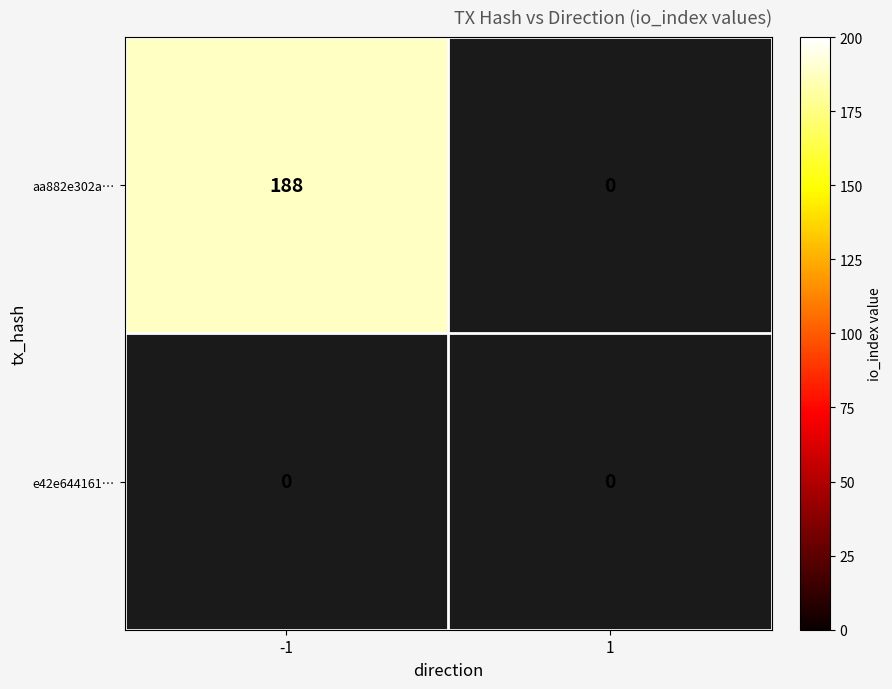

What is the average value of the aa882e302afd589262bfdcbce57d8b308ff558f series?

94